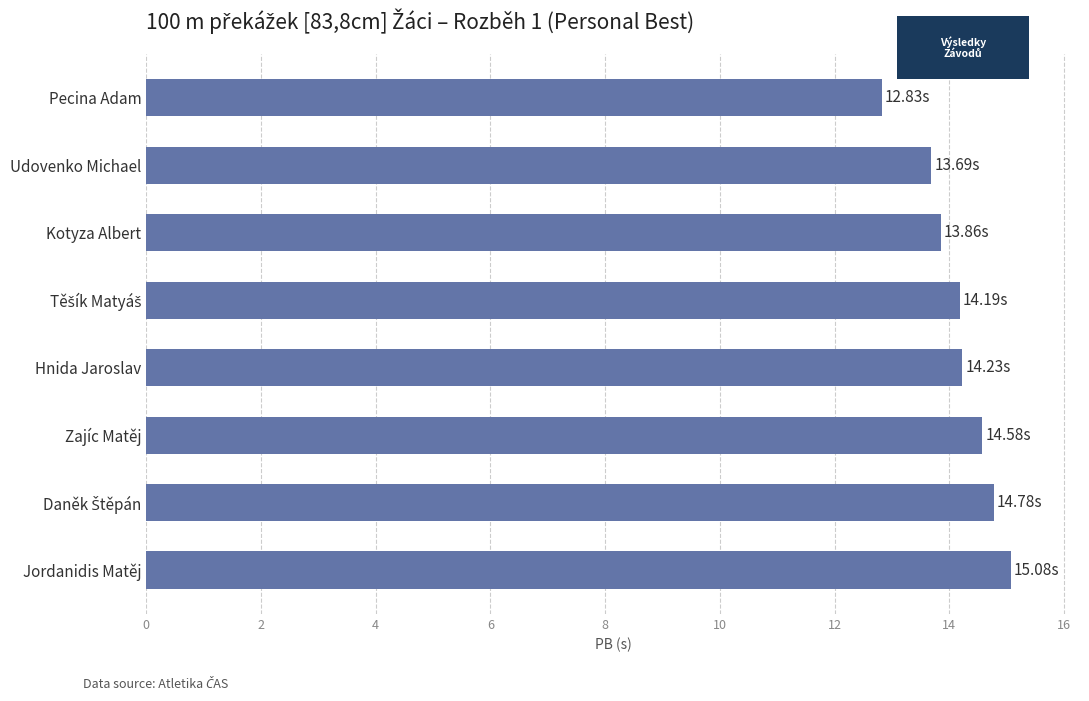

What is the maximum value shown in the chart?

15.1